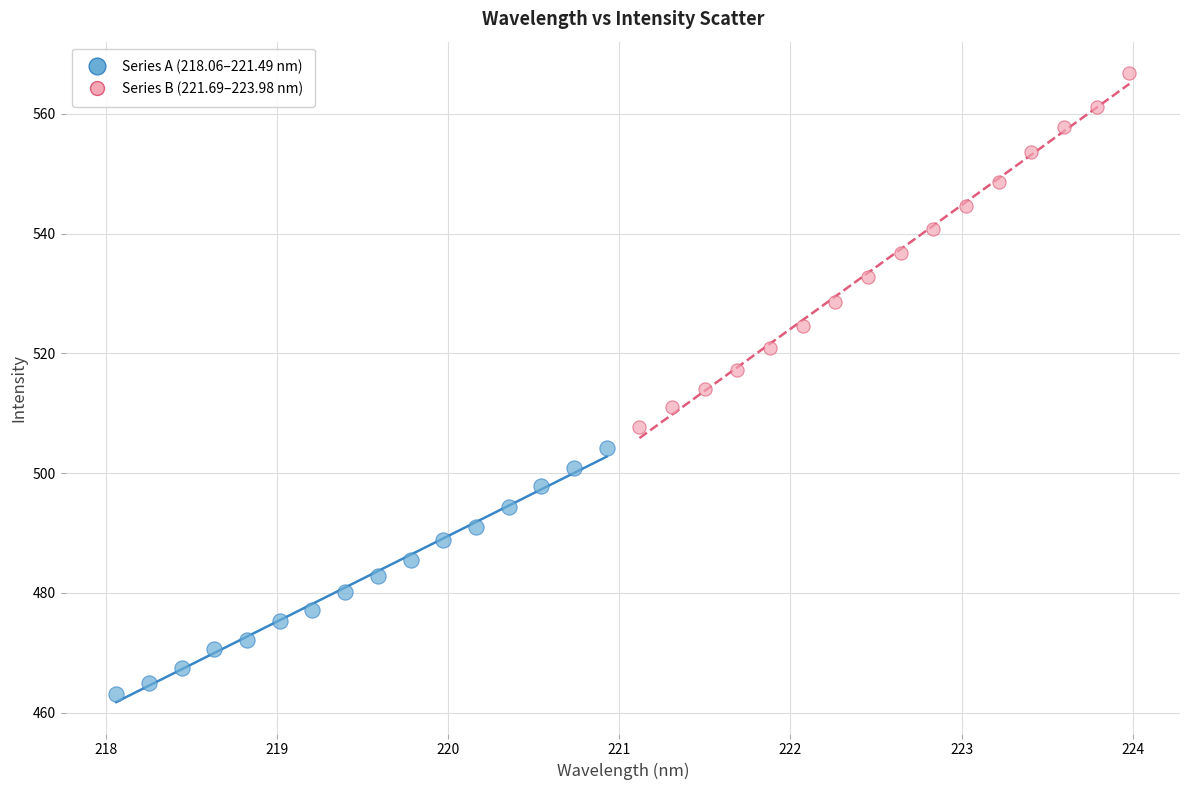

Which series has the largest Y range (max minus min)?

Series B (221.69–223.98 nm)